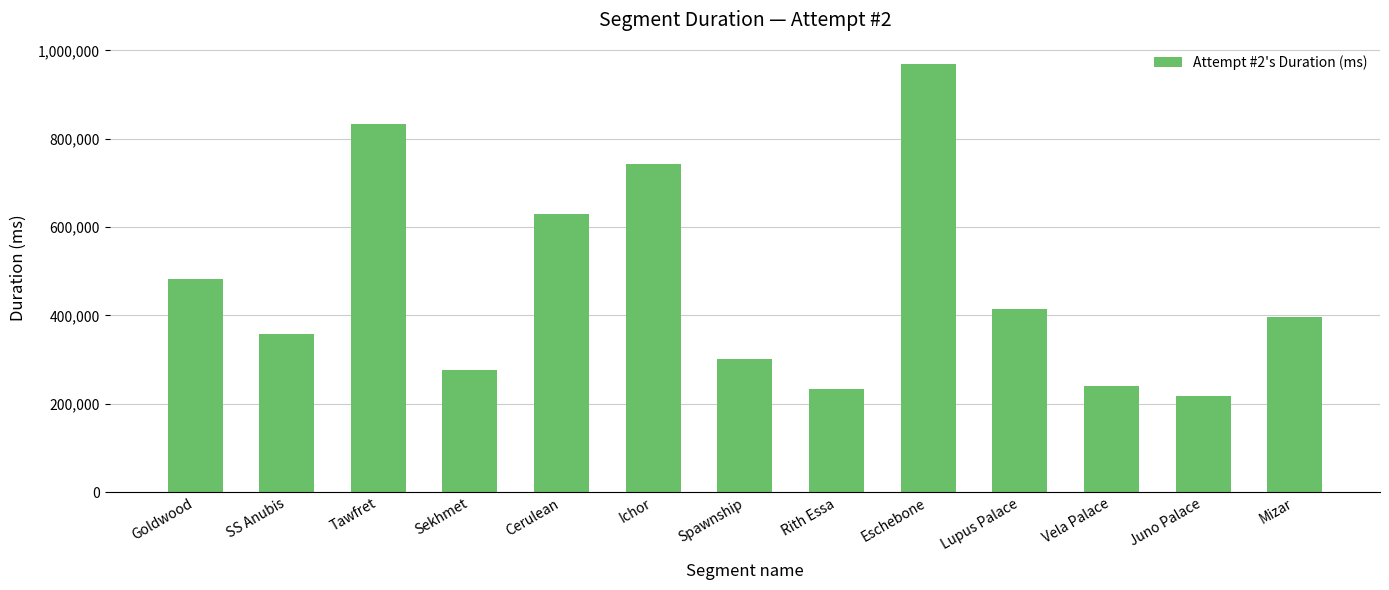

At which category does the chart reach its peak across all series?

Eschebone